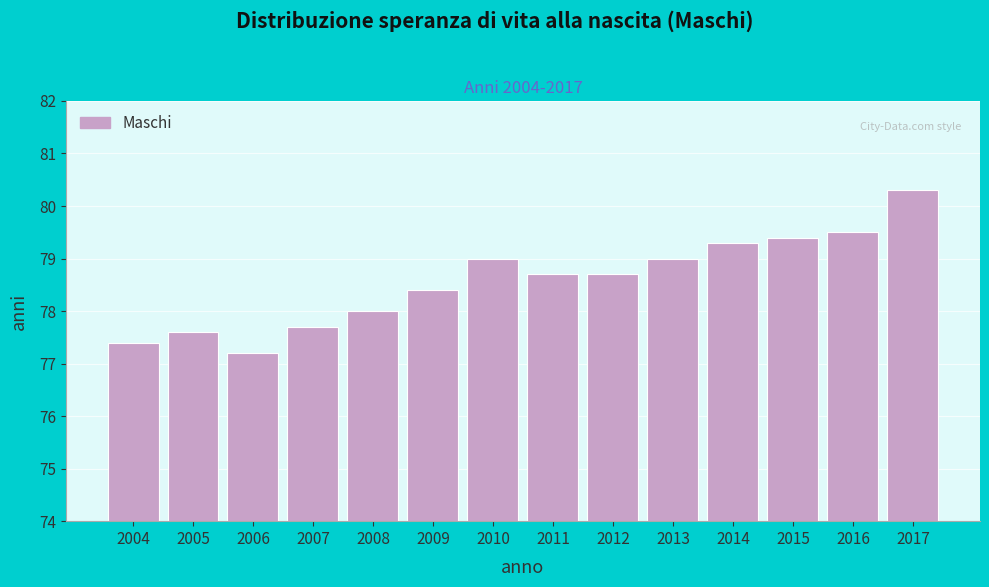

Reading right to left, extract all data points from this chart.

2017=80.3	2016=79.5	2015=79.4	2014=79.3	2013=79.0	2012=78.7	2011=78.7	2010=79.0	2009=78.4	2008=78.0	2007=77.7	2006=77.2	2005=77.6	2004=77.4